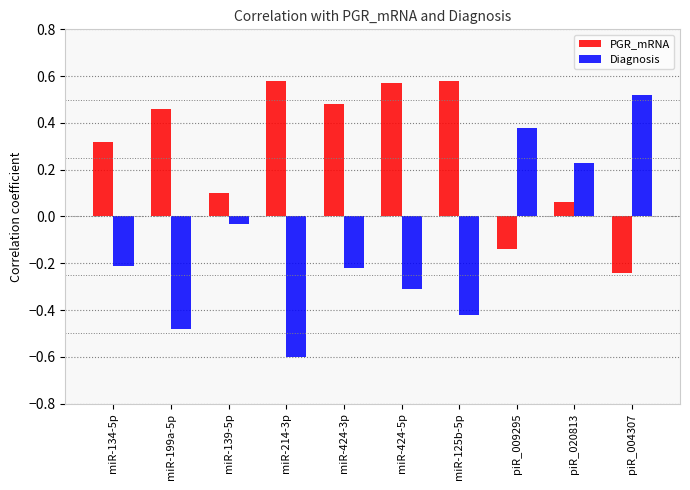

How many values in the PGR_mRNA series exceed 0?

8